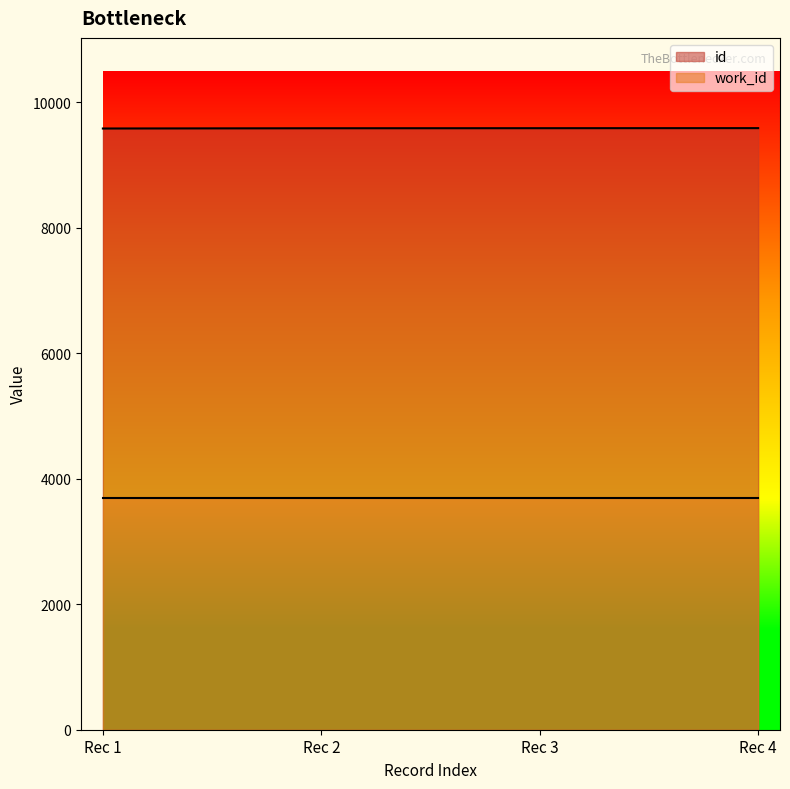

Reading left to right, extract all data points from this chart.

9581	9585	9586	9587